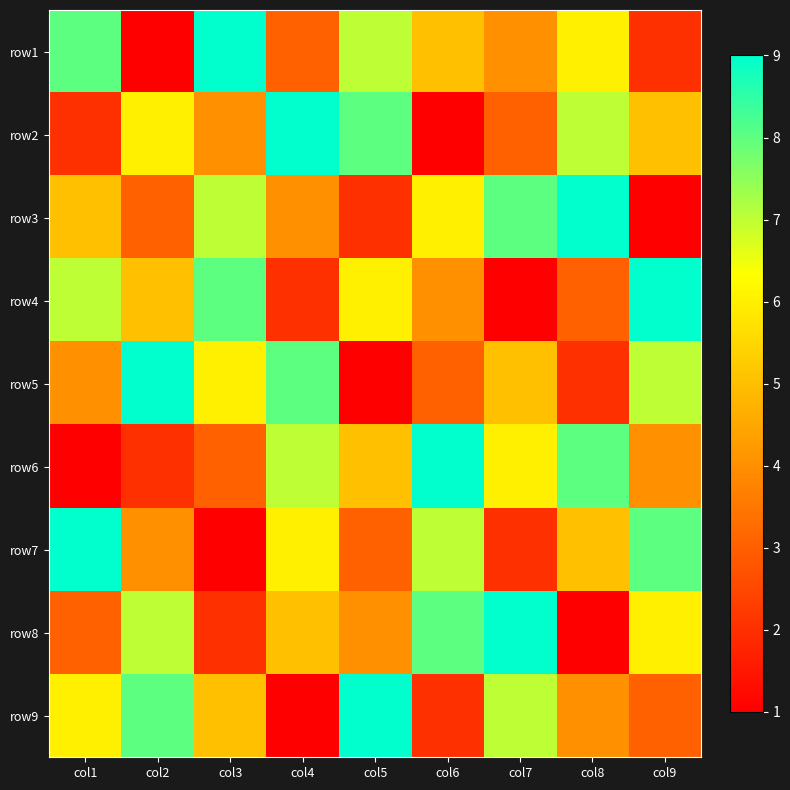

What is the total value across all series at col2?

45